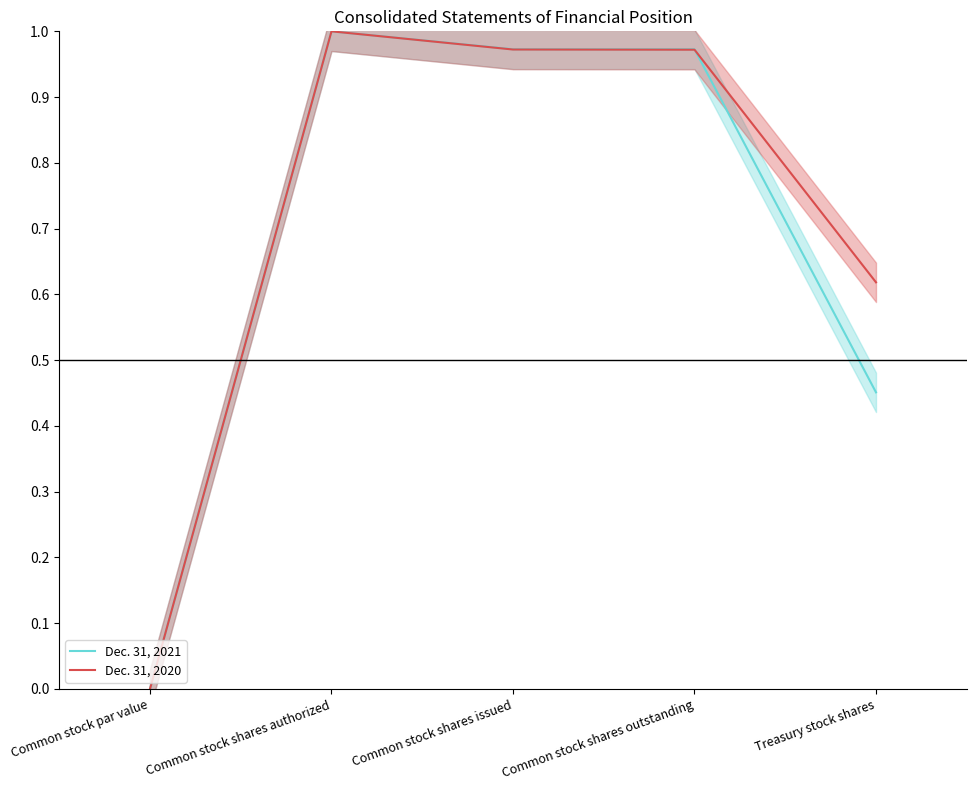

Which category has the lowest value across all series?

Common stock par value